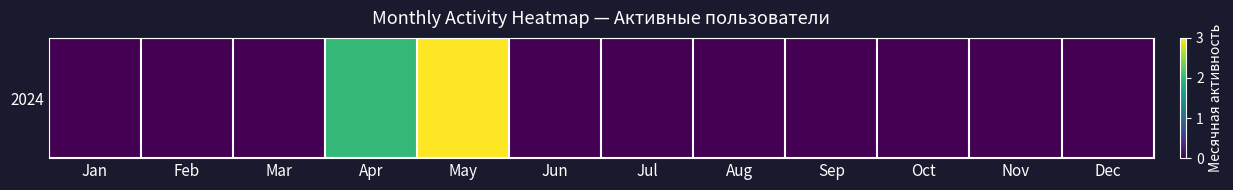

Between May and Feb, which is larger?

May